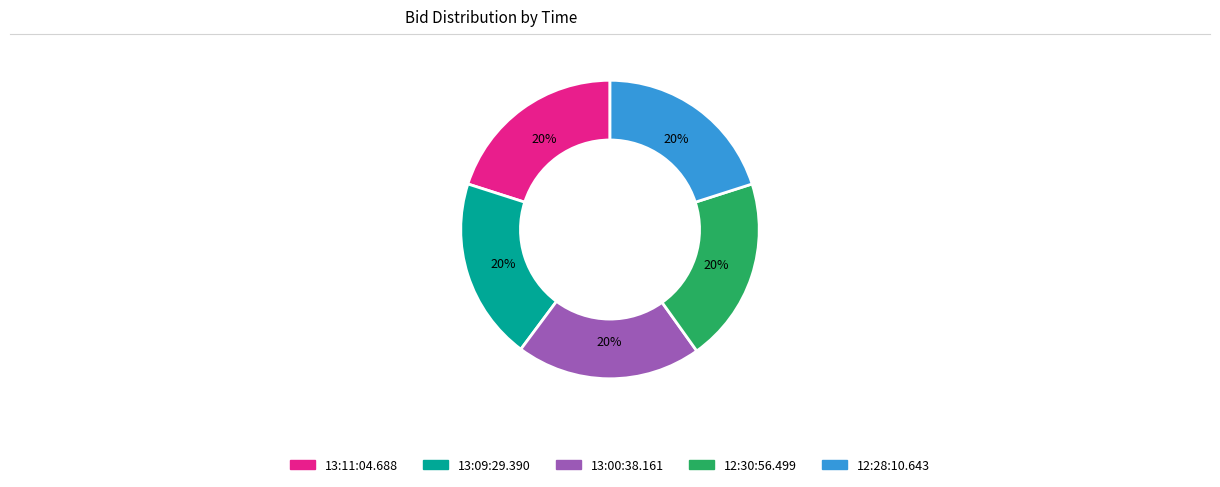

Does any single category account for the majority?

No